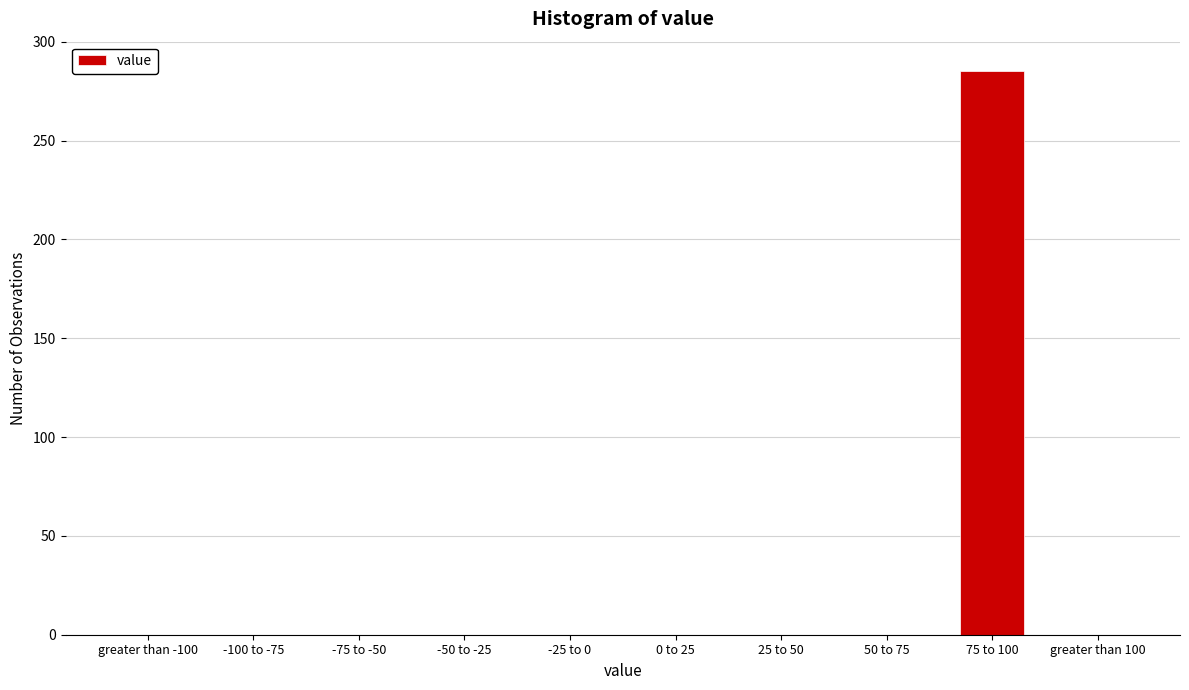

Reading right to left, what are all the values shown in this chart?

greater than 100=0	75 to 100=285	50 to 75=0	25 to 50=0	0 to 25=0	-25 to 0=0	-50 to -25=0	-75 to -50=0	-100 to -75=0	greater than -100=0